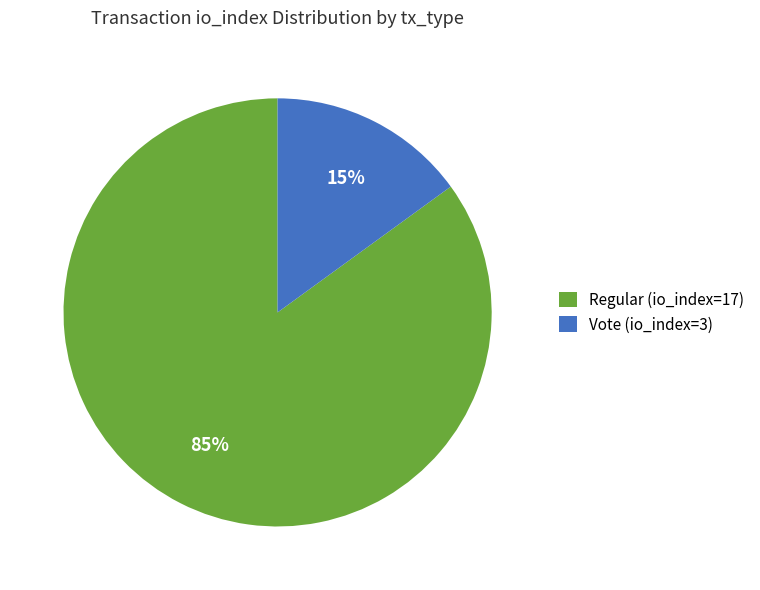

The Vote slice represents 15% of the pie. True or false?

True